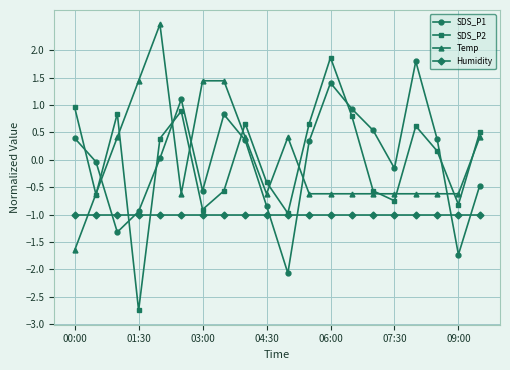

In SDS_P2, how many points are lower than both neighbors (excluding endpoints)?

6